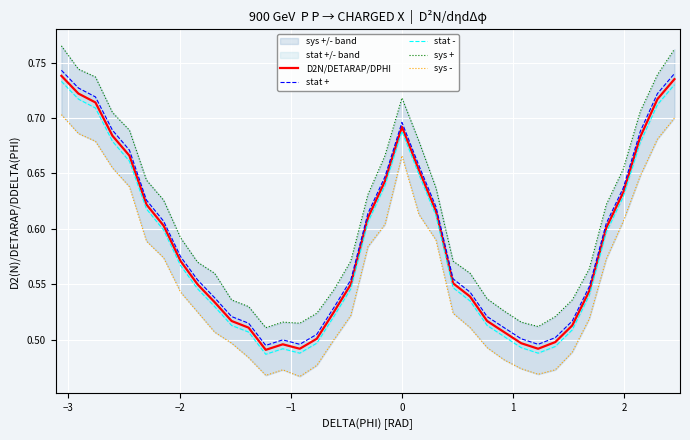

True or false: sys - and stat + cross at least once.

False